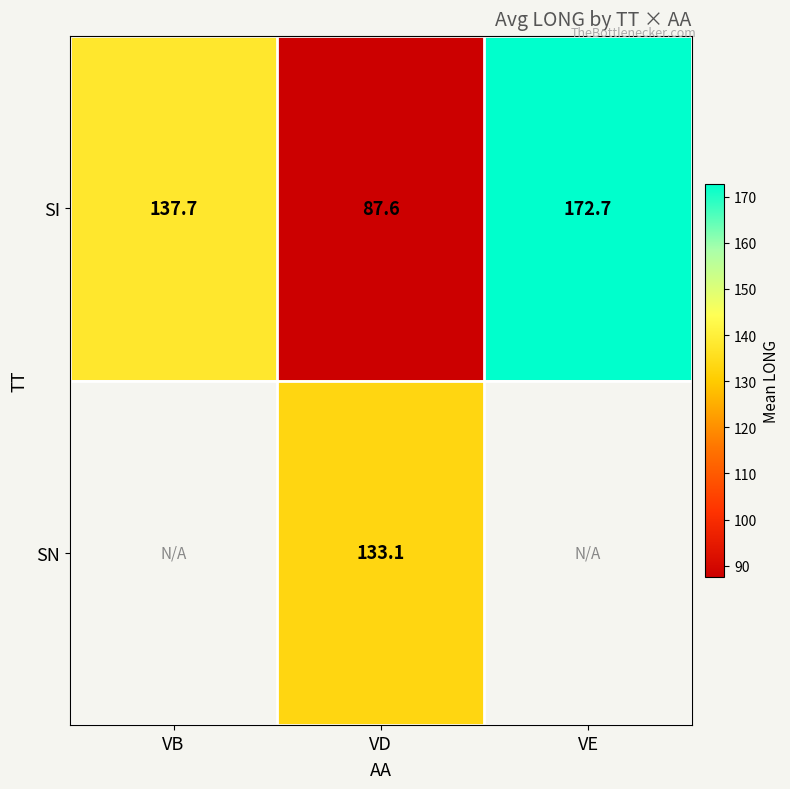

Count the number of data series in this chart.

2